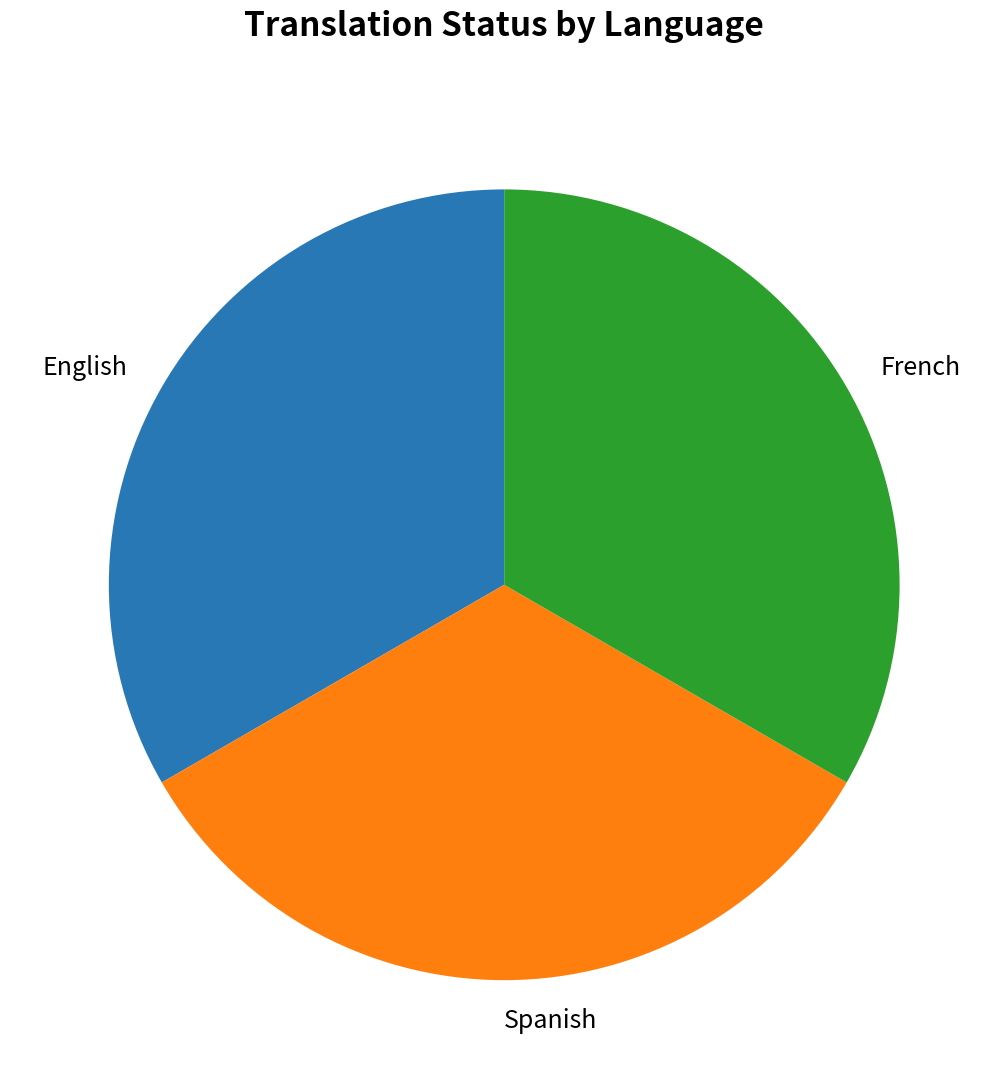

True or false: French accounts for 33% of the total.

True